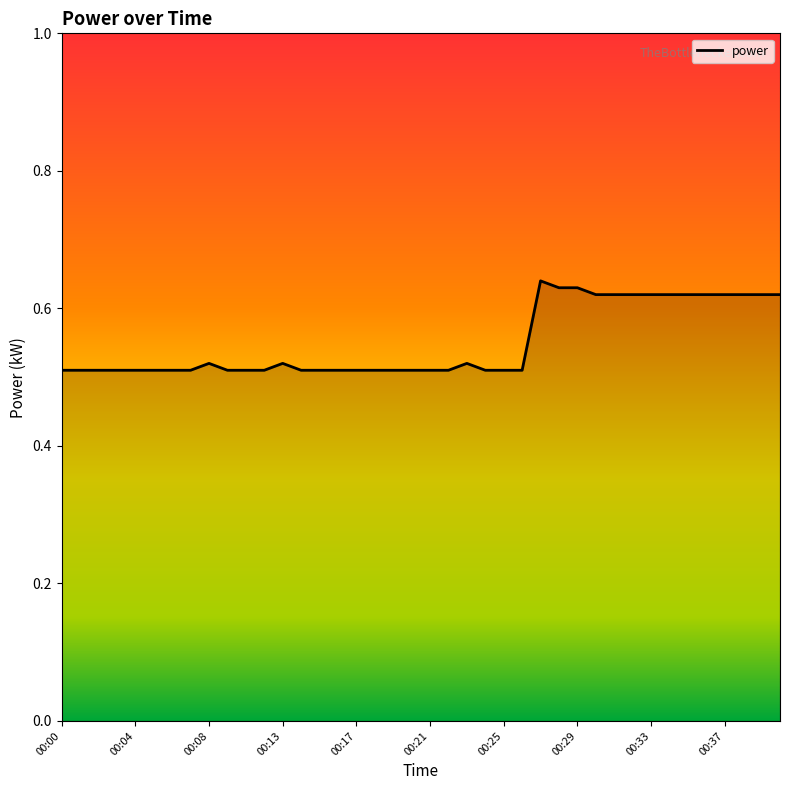

Does the chart display data point markers on the line(s)?

No